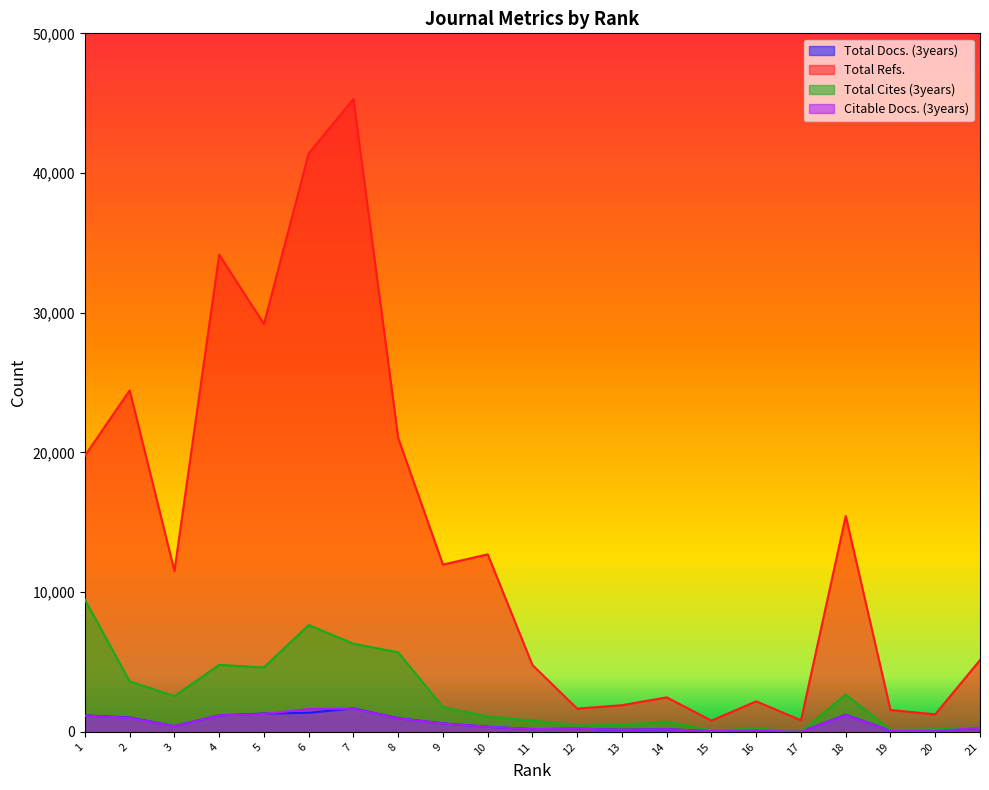

How many lines are shown in the chart?

4